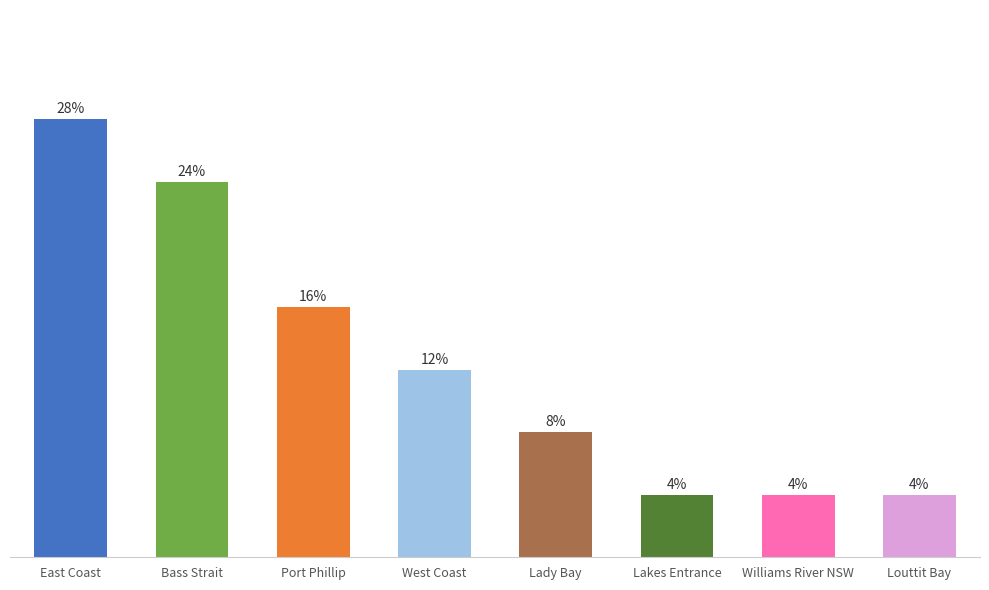

Are the bars horizontal?

No